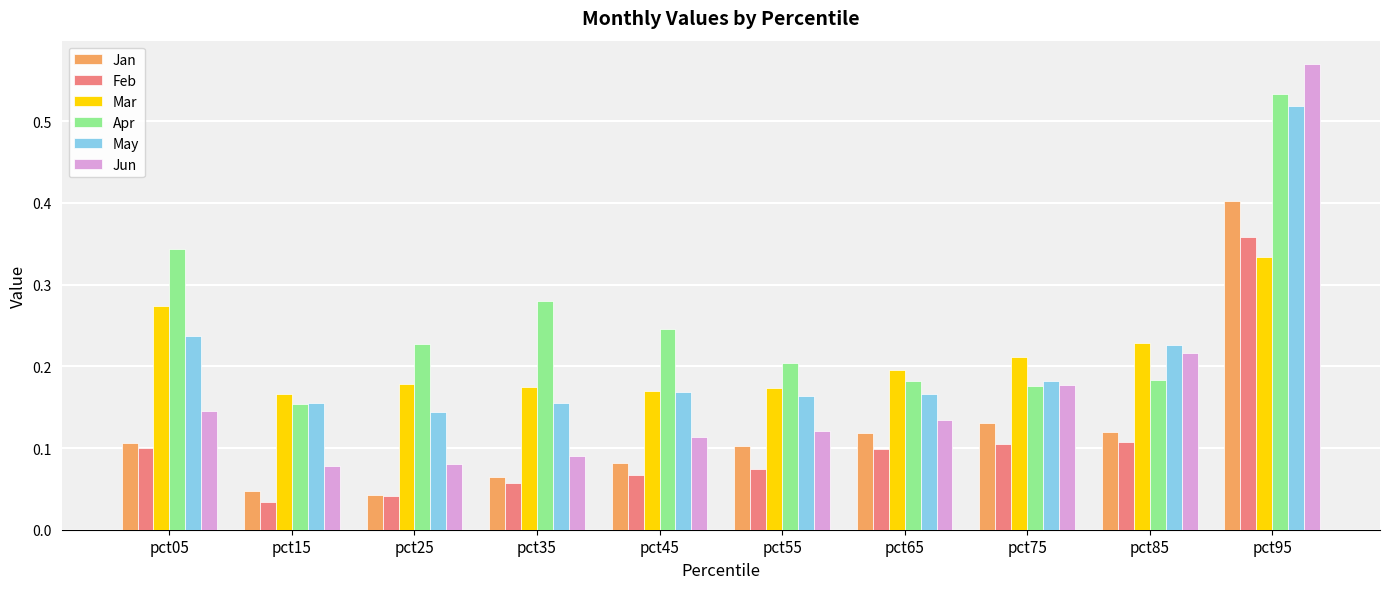

At which label does Jun reach its peak?

pct95